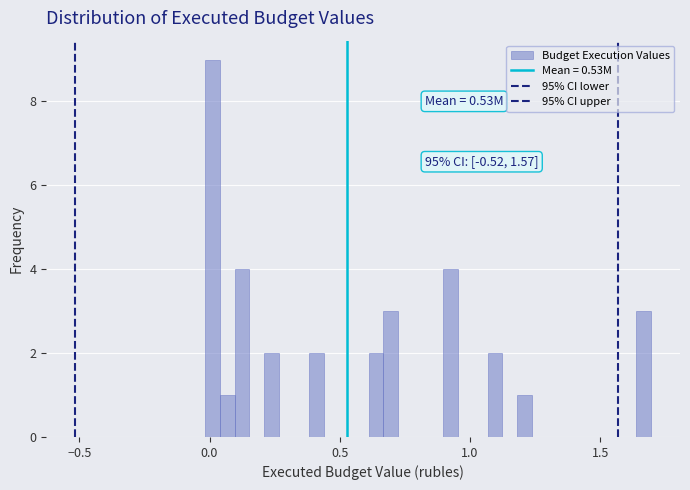

Read against the x-axis, roughly where is the centre of the tallest bar?

0.00